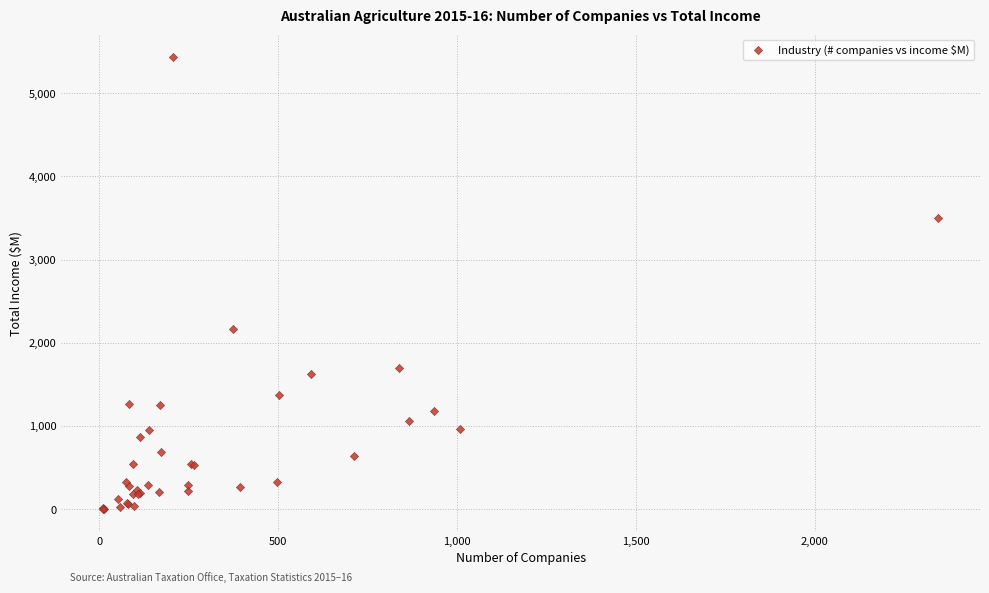

What Y value in the scatter plot is closest to 2719?

2159.5